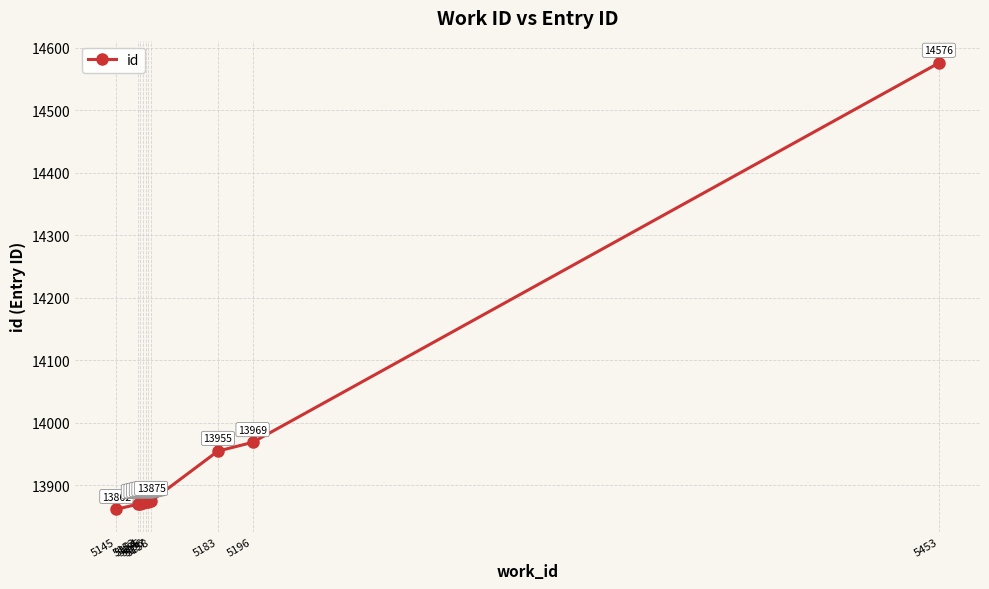

Rank the categories by value from highest to lowest.

5453, 5196, 5183, 5158, 5157, 5156, 5155, 5154, 5153, 5145